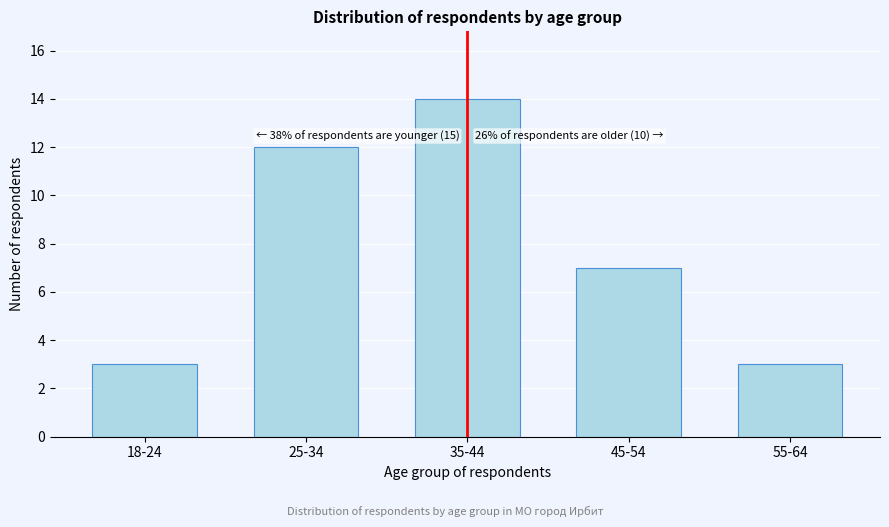

Reading left to right, list all the values displayed in this chart.

18-24=3	25-34=12	35-44=14	45-54=7	55-64=3